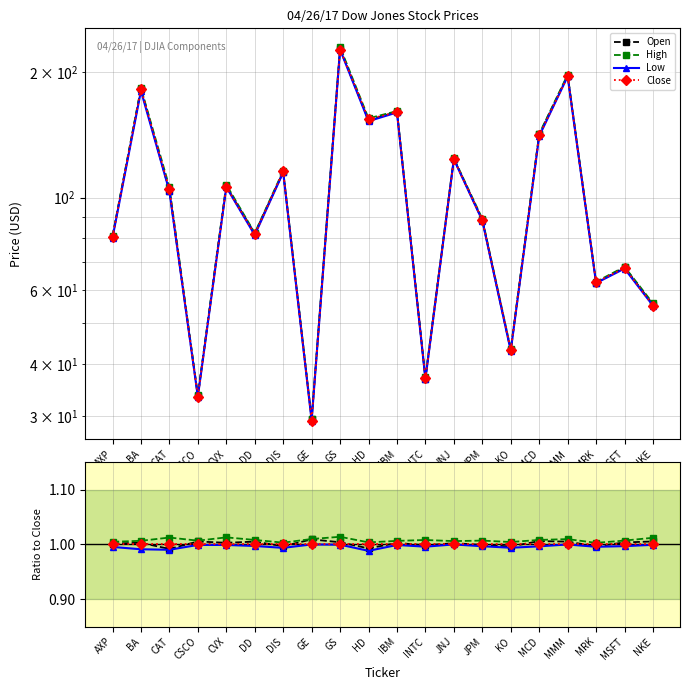

Which series has the largest total across all categories?

High